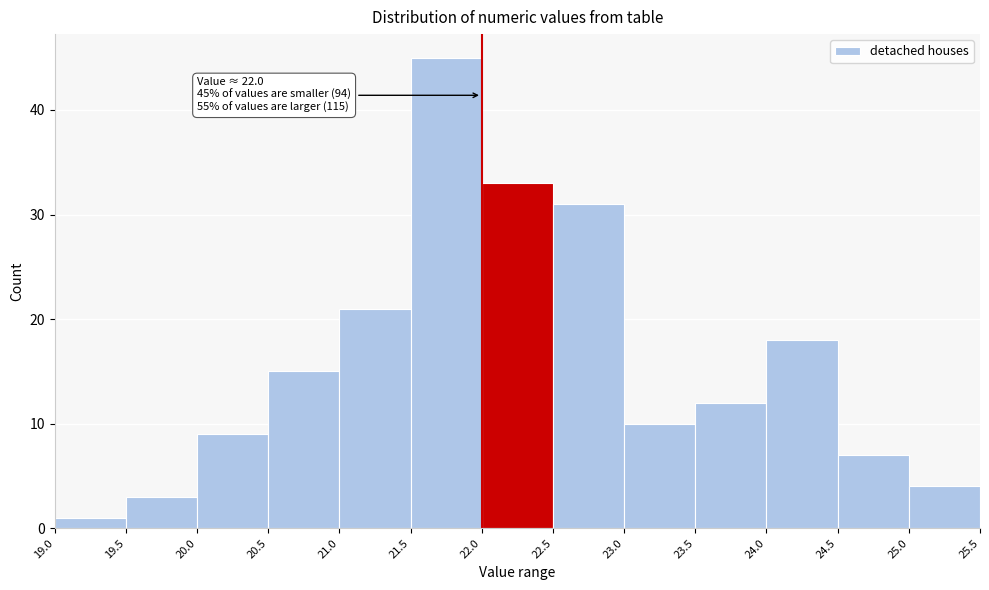

Over which range of the x-axis is the bar tallest?

21.5 to 22.0